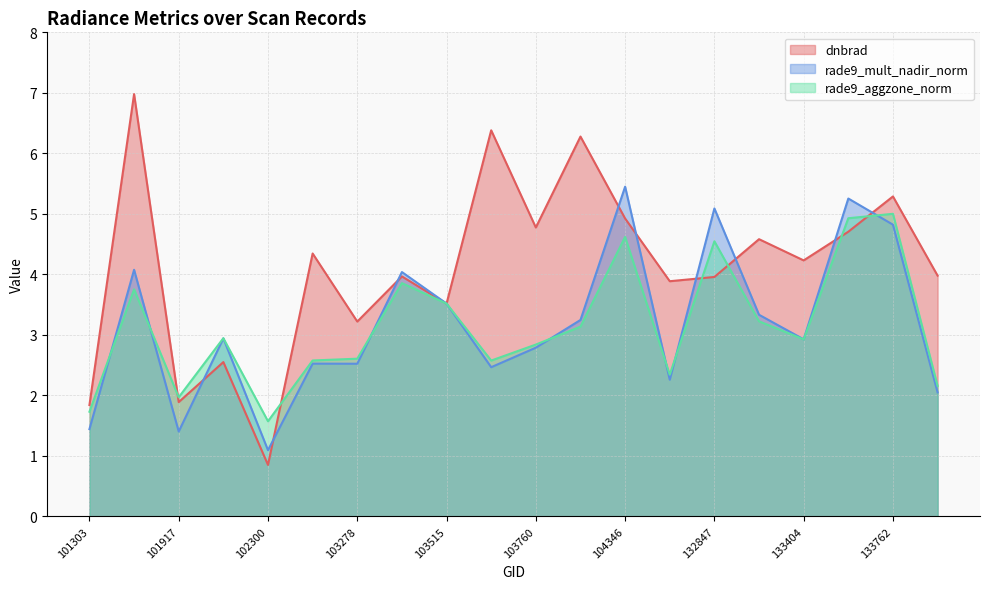

The value of dnbrad at 133584 is 7.5. True or false?

False